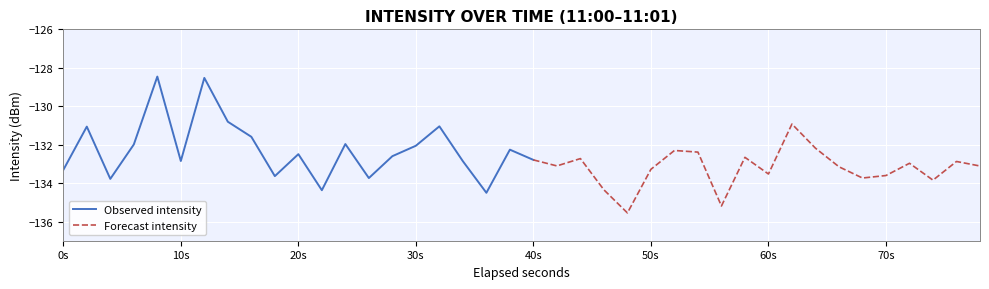

What is the difference between the values at 26 and 36?

0.7